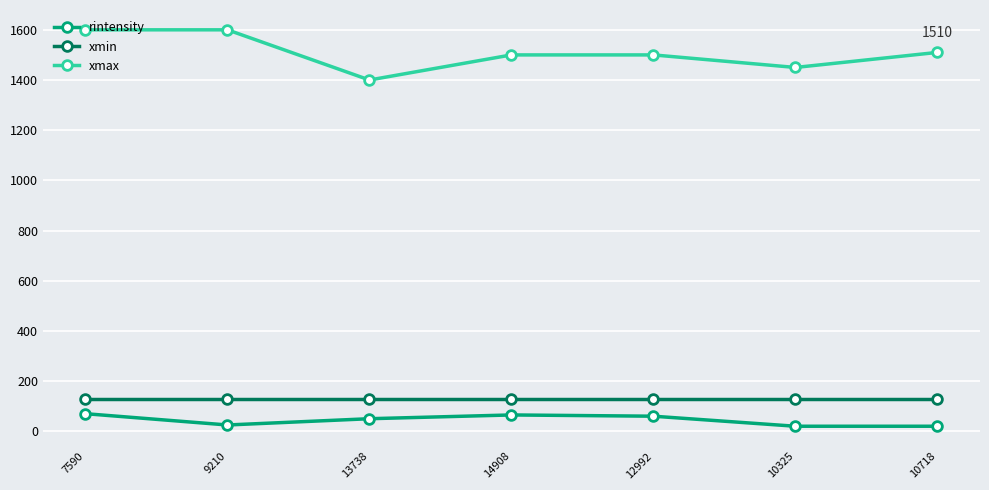

At which category is the sum across all series the highest?

7590